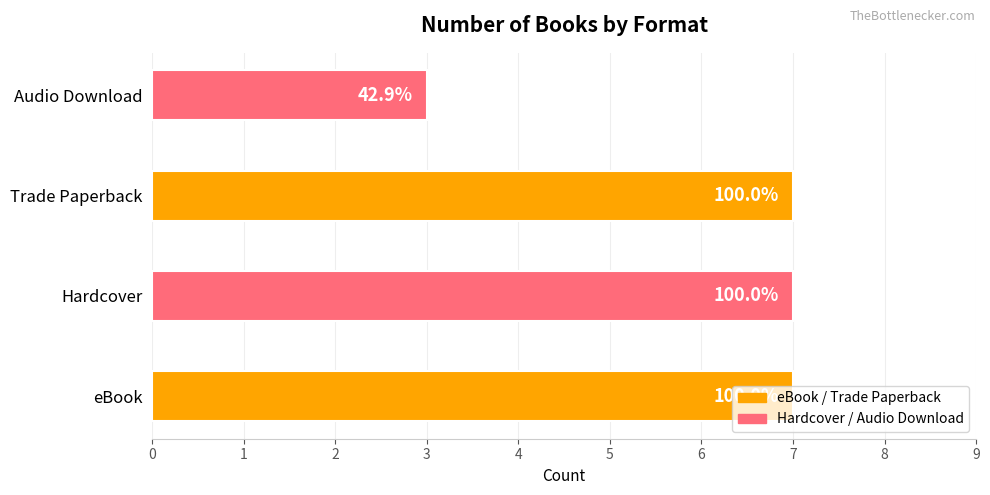

Are the bars horizontal?

Yes